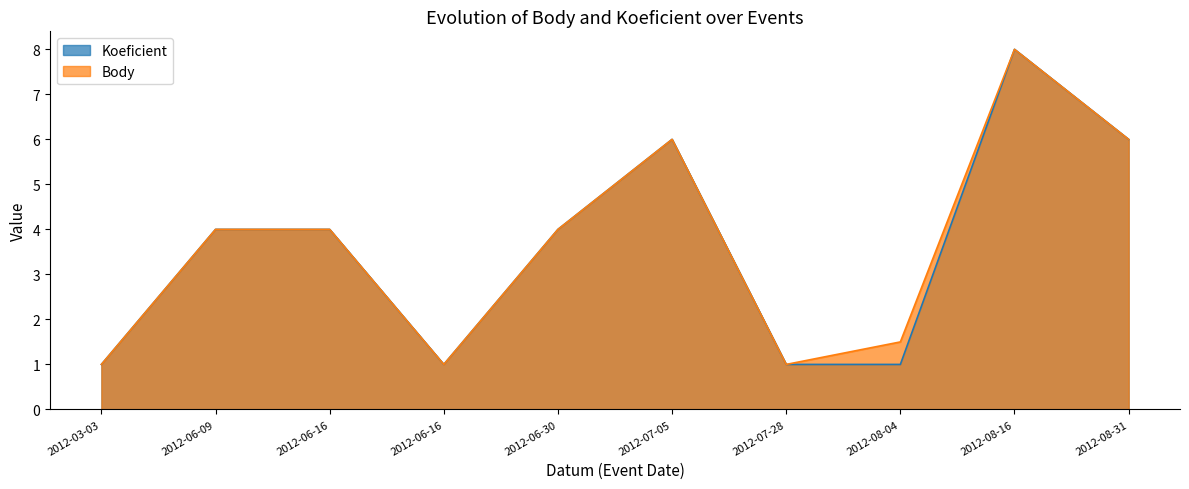

True or false: Body and Koeficient cross at least once.

False